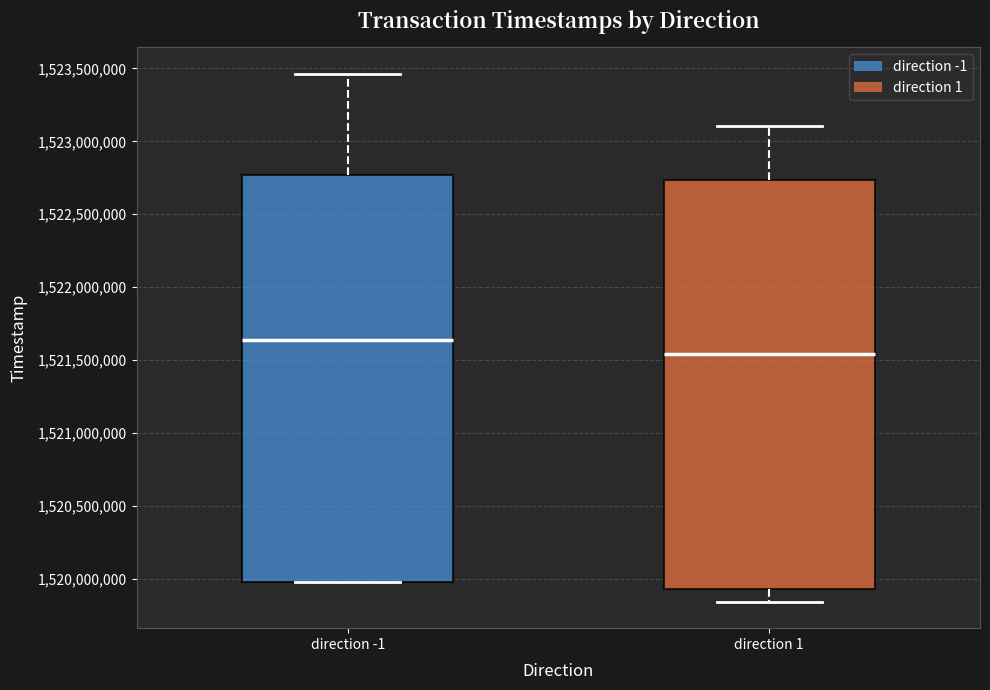

Where does the median line of the box for direction -1 sit on the y-axis? The values are not printed on the chart, so give them approximately, as read against the axis.

1521650000